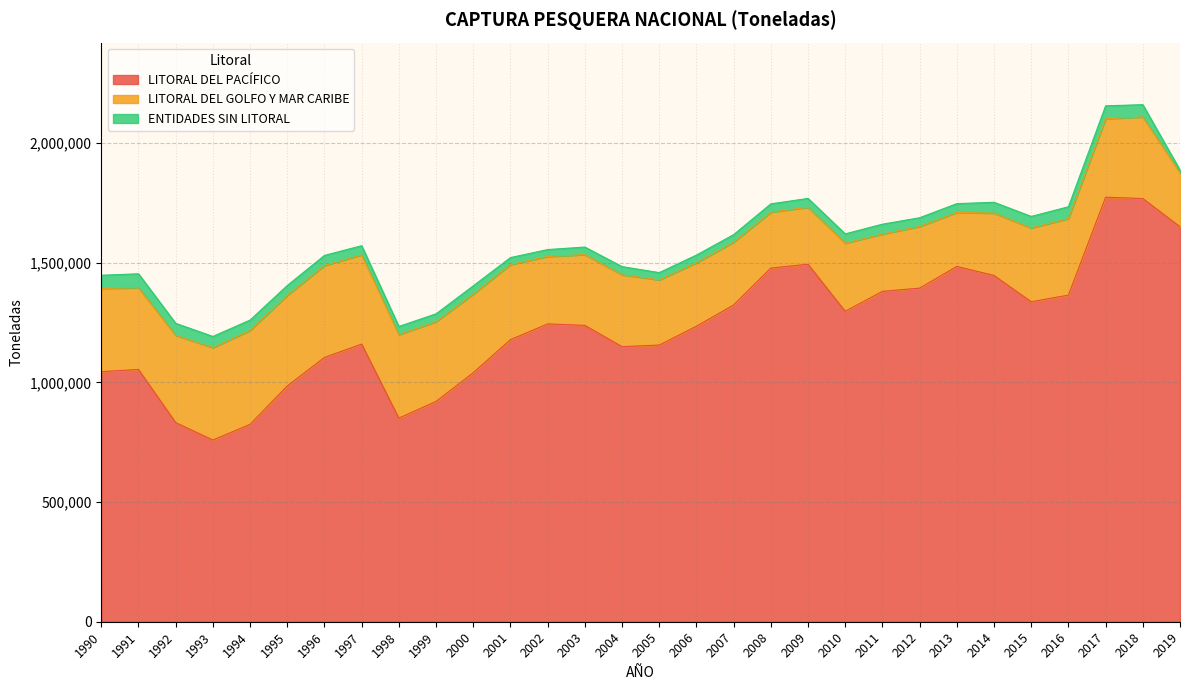

Between 2002 and 2017, which series saw the biggest shift?

LITORAL DEL PACÍFICO